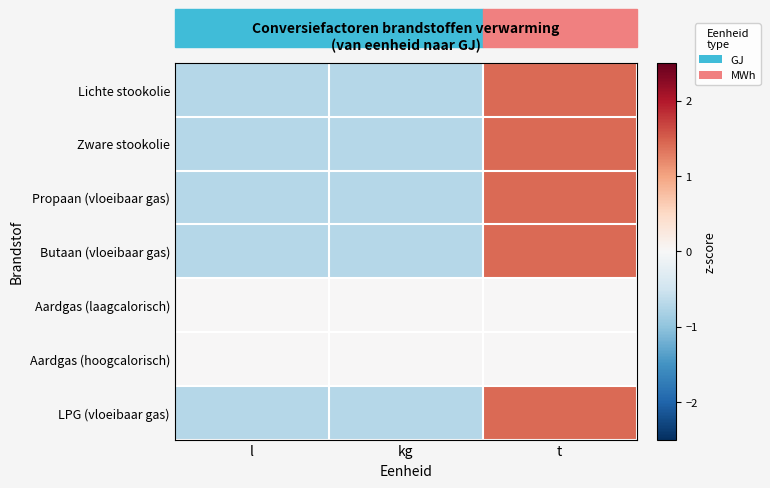

Which series has the widest spread of values?

Propaan (vloeibaar gas)